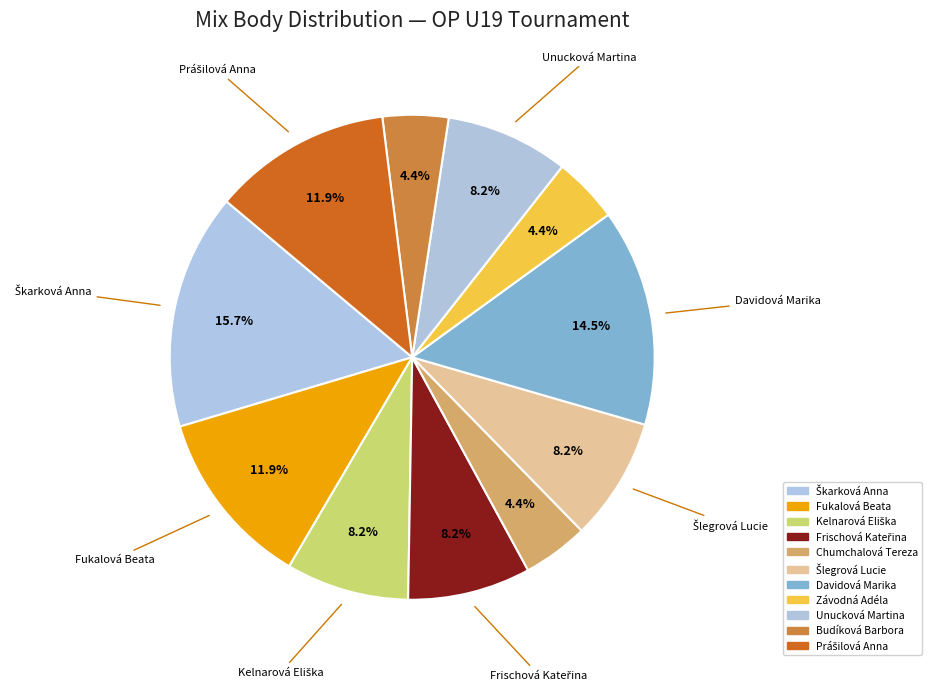

How many slices are in this pie chart?

11